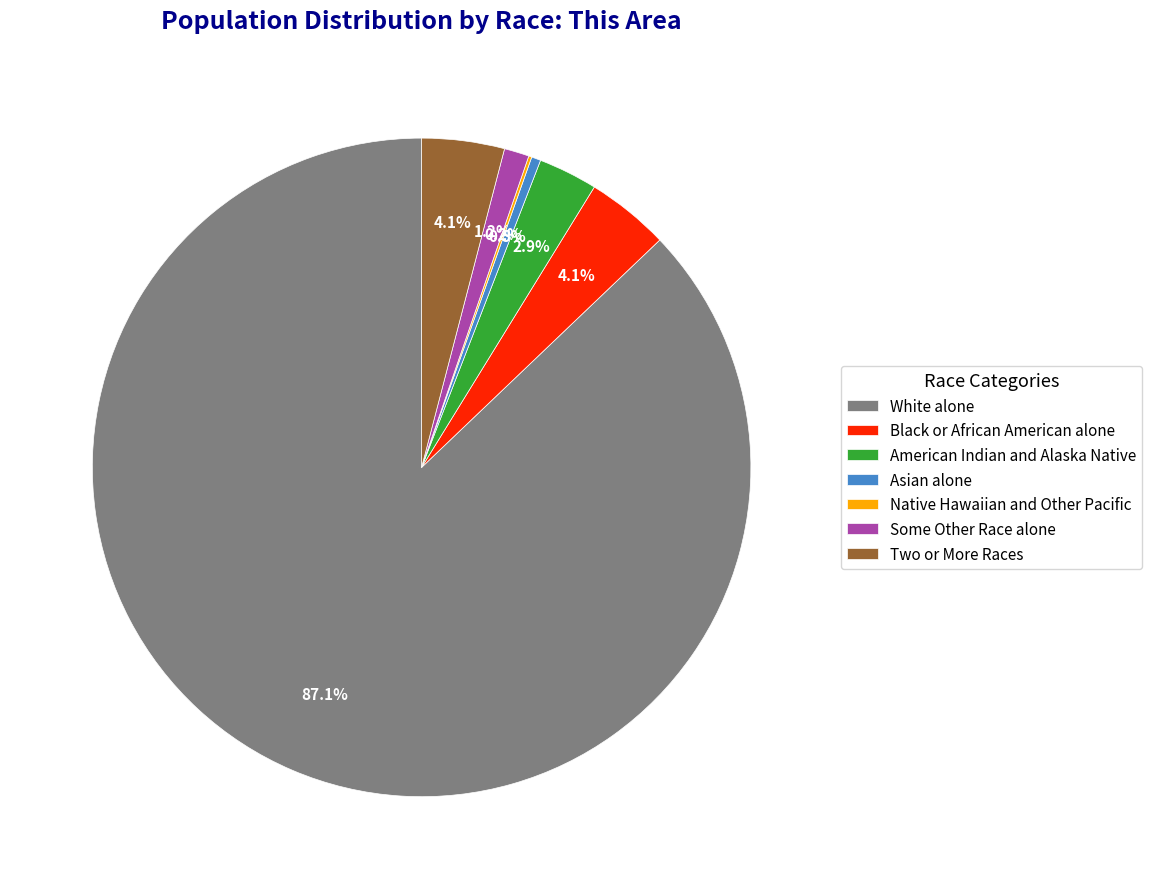

Which has a higher value, White alone or Two or More Races?

White alone